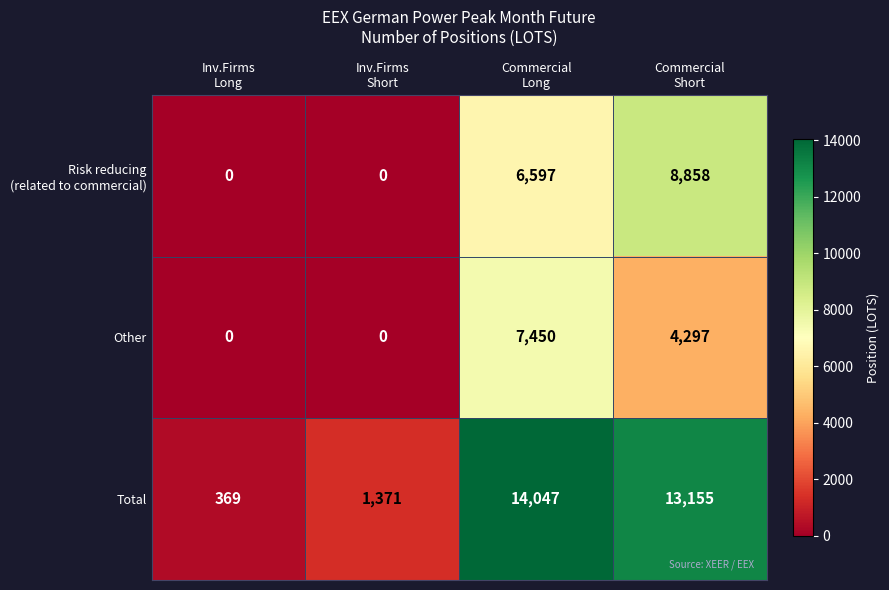

What is the sum of all Other values?

11747